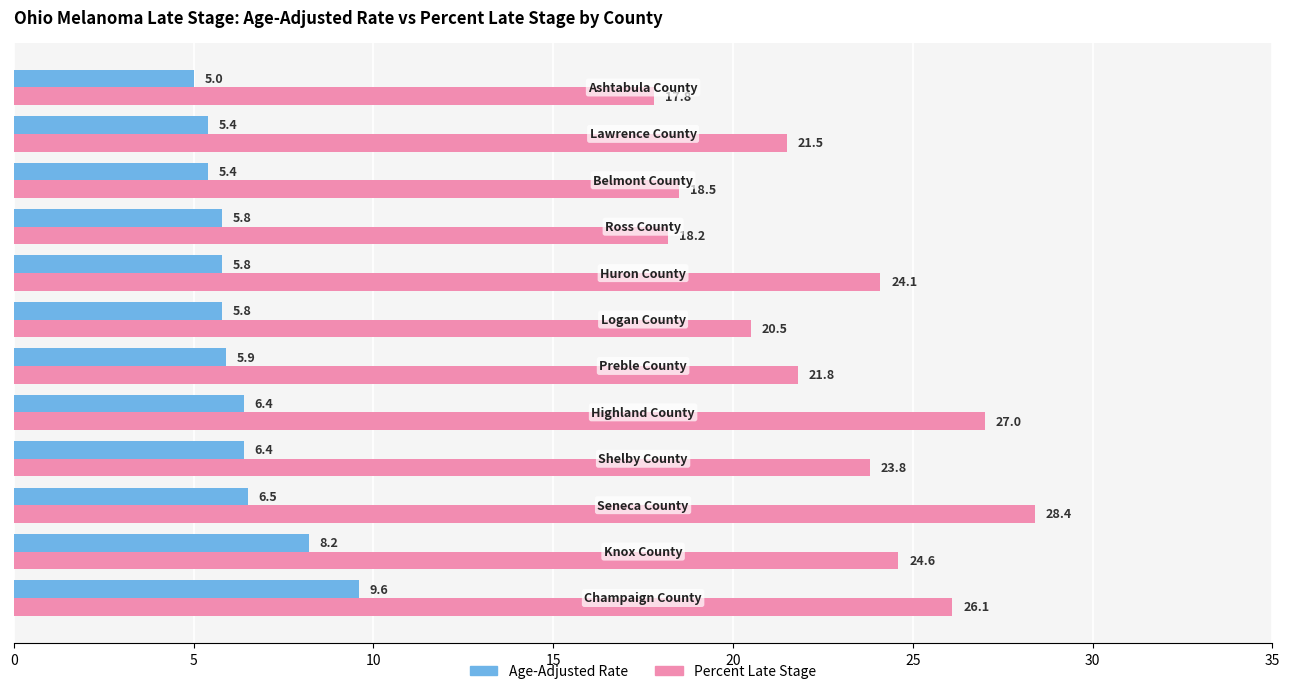

Which series has the largest range (max minus min)?

Percent Late Stage